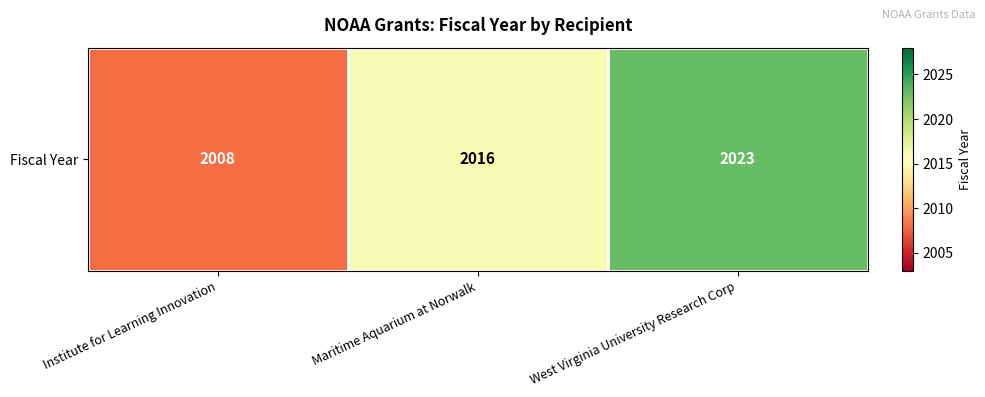

How many values are between 2008 and 2023?

3